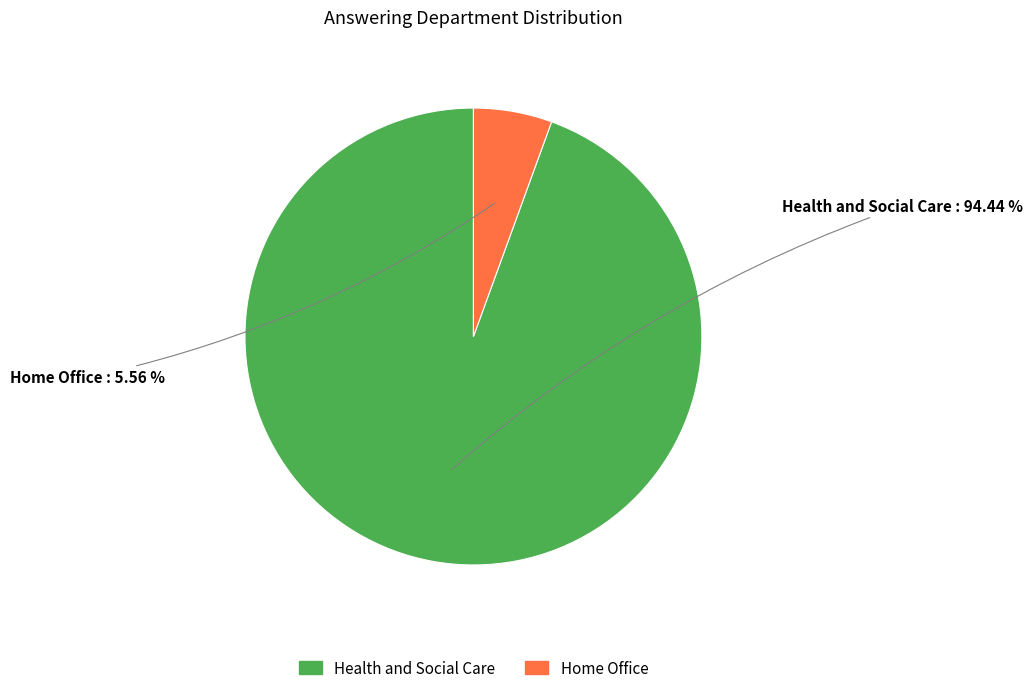

To the nearest percent, what portion does Health and Social Care represent?

94%